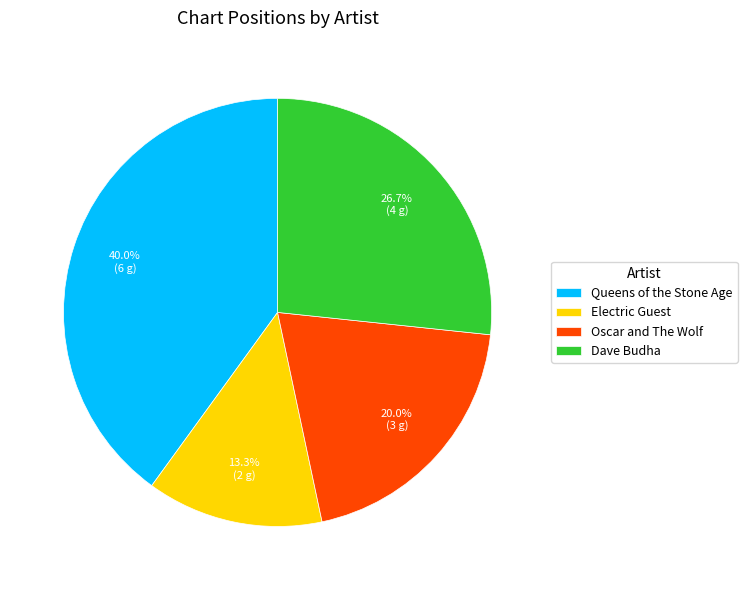

How many segments does this pie chart have?

4